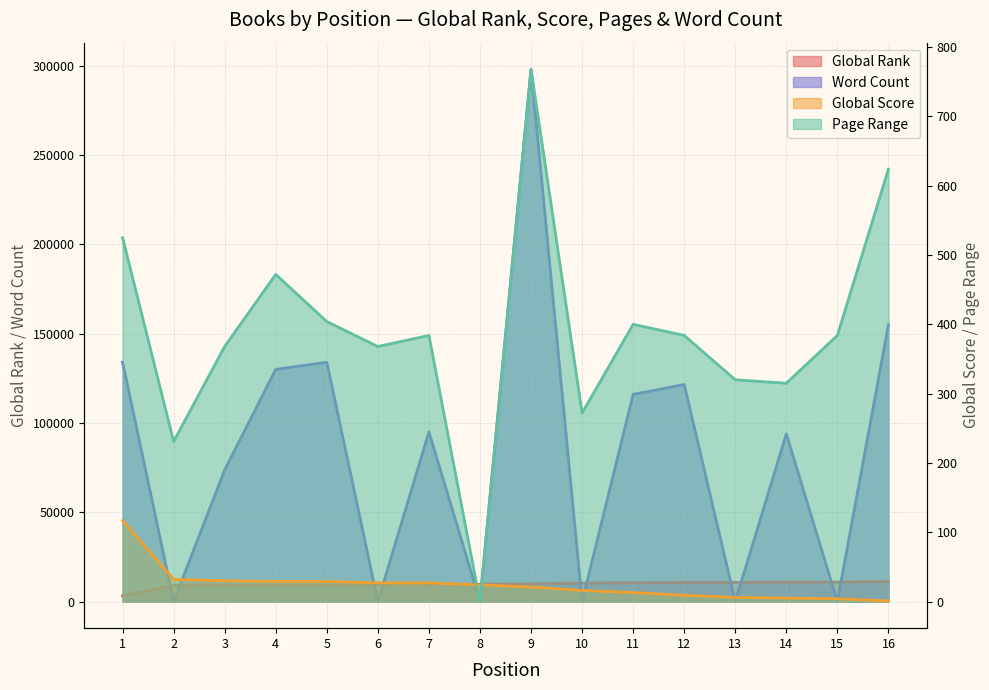

Which category has the highest value in the Global Rank series?

16